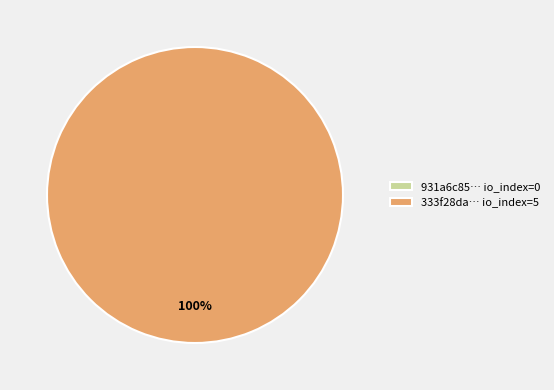

How many segments does this pie chart have?

2